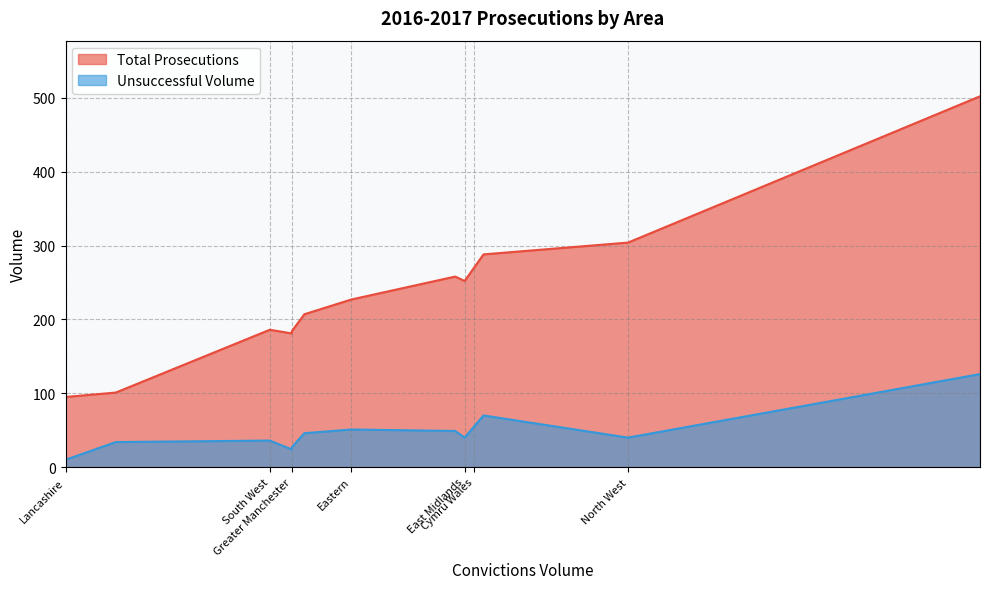

Which has a higher value, Cymru Wales or North West?

North West